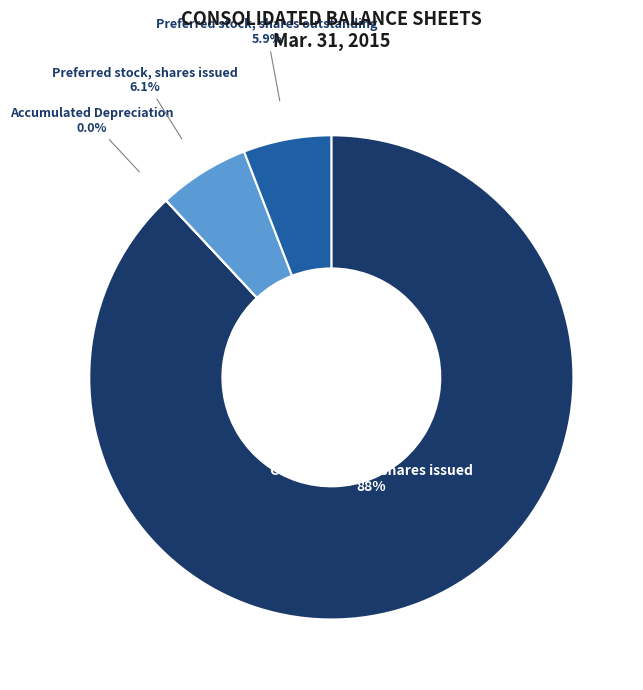

Which slice is the largest?

Common stock, shares issued